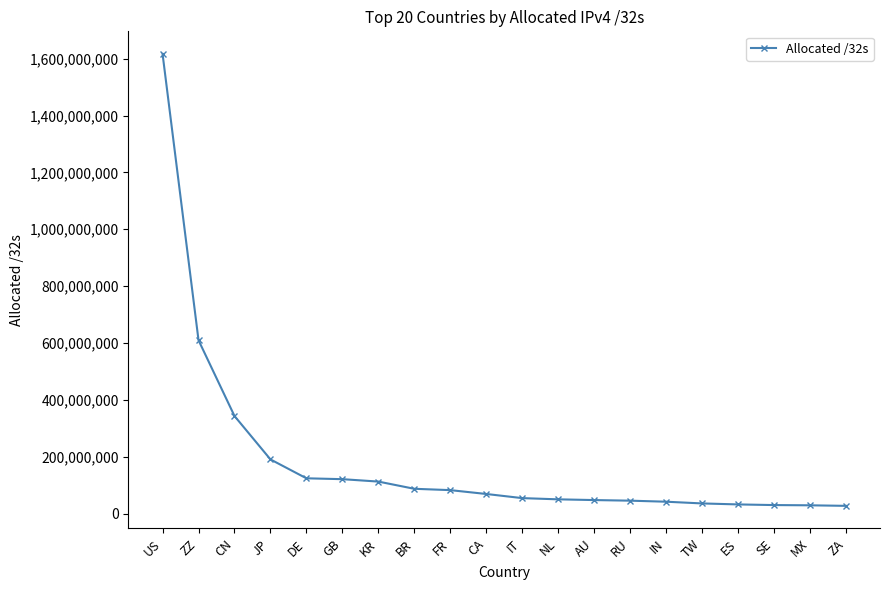

Where is the data nearest to the value 821989296?

ZZ